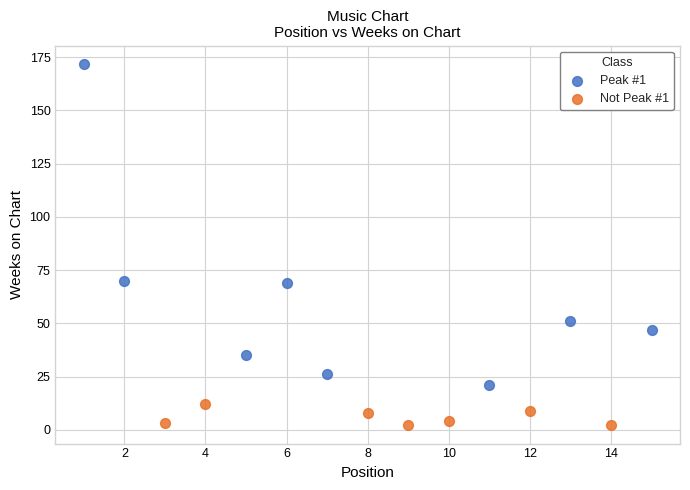

Which series reaches the maximum Y coordinate?

Peak #1